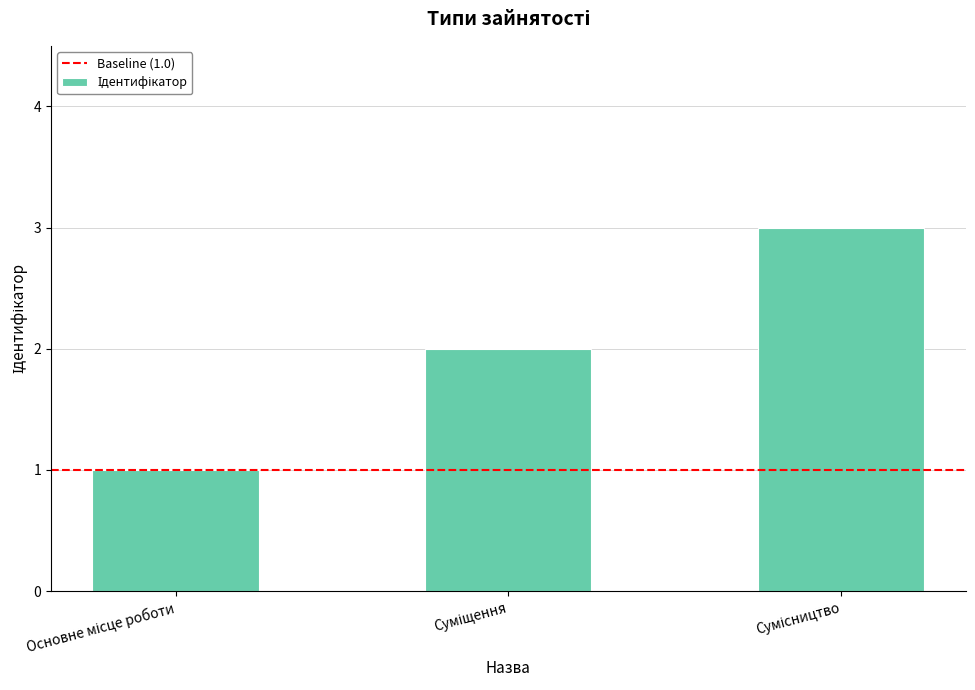

Reading left to right, what are all the values shown in this chart?

1	2	3